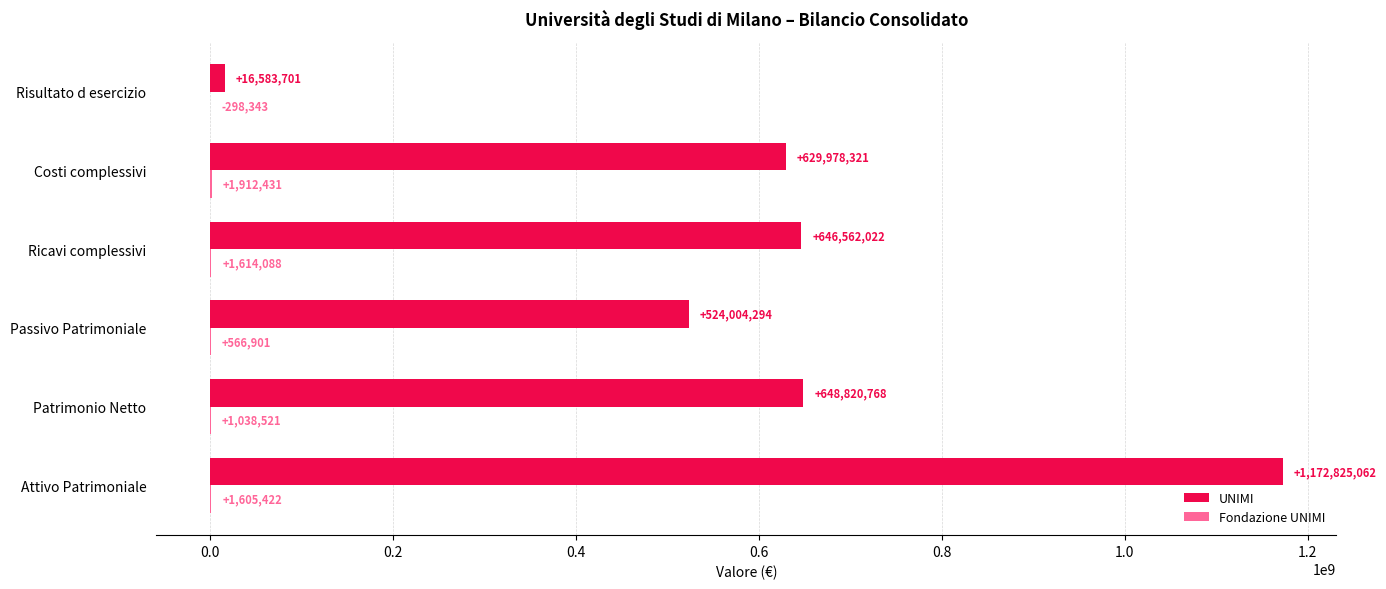

What is the sum of the UNIMI values at Costi complessivi and Attivo Patrimoniale?

1802803383